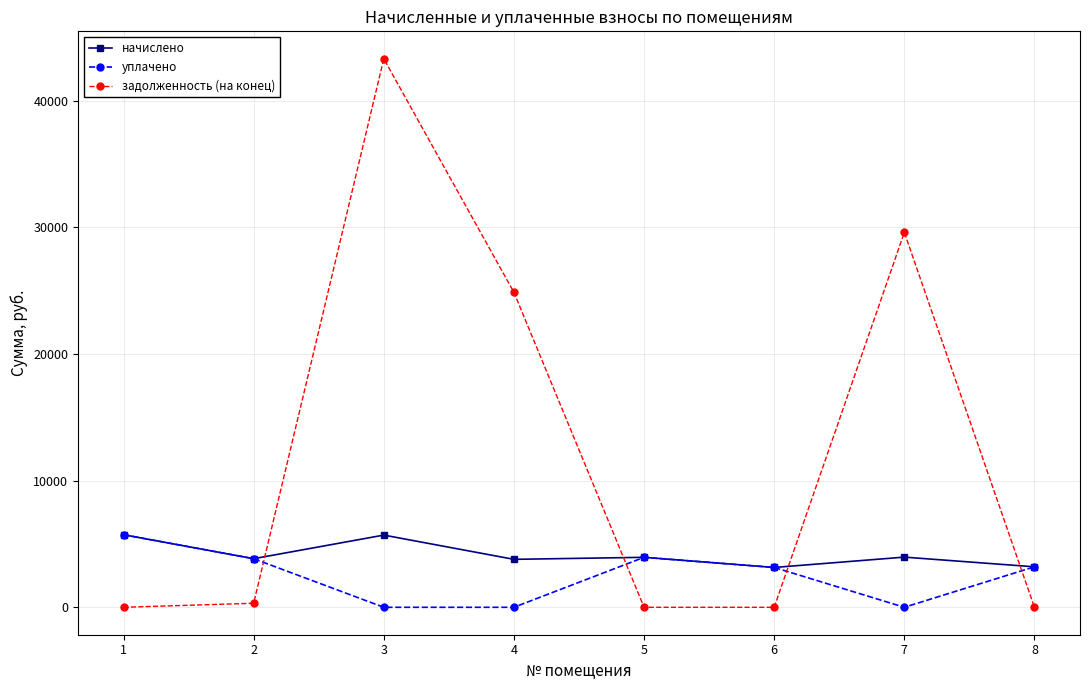

Is the value of задолженность (на конец) at 6 greater than the value of начислено at 8?

No